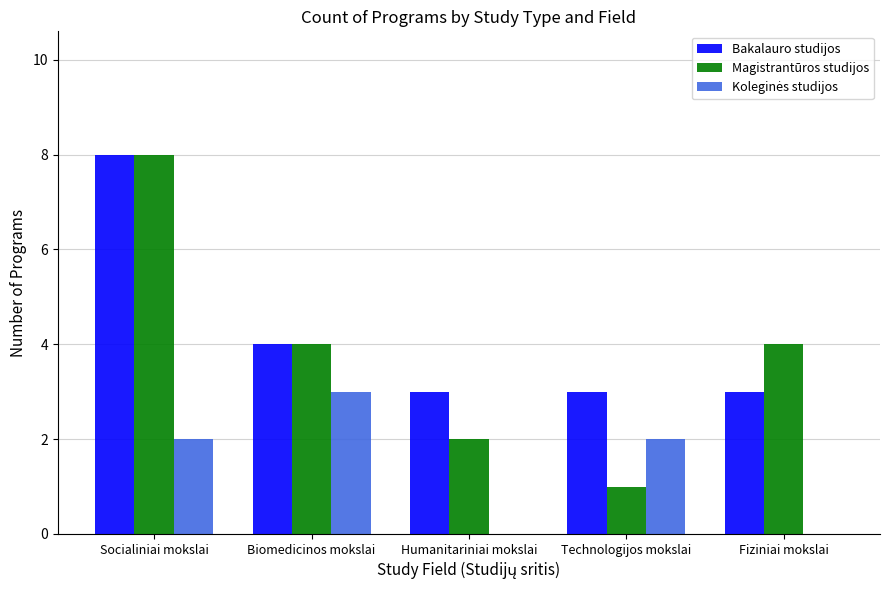

Which label corresponds to the largest value in the chart?

Socialiniai mokslai